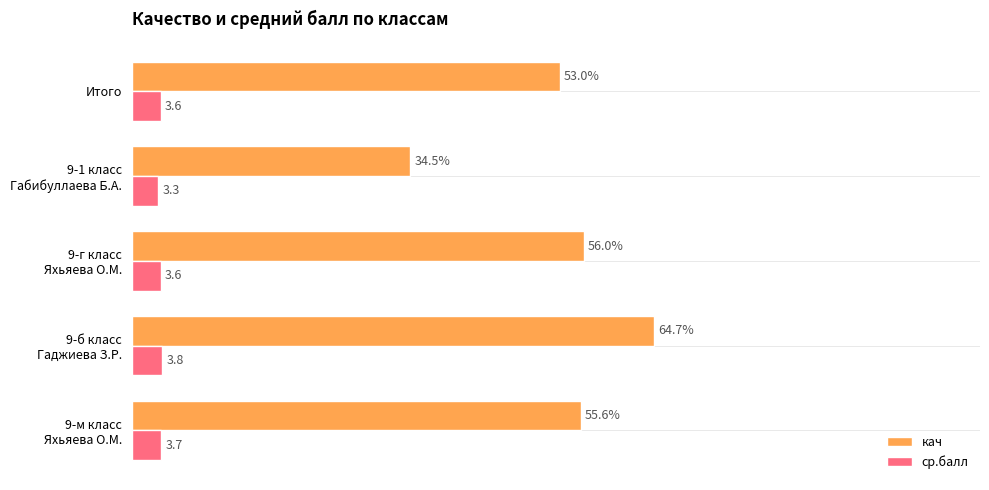

Where is кач nearest to the value 49?

Итого